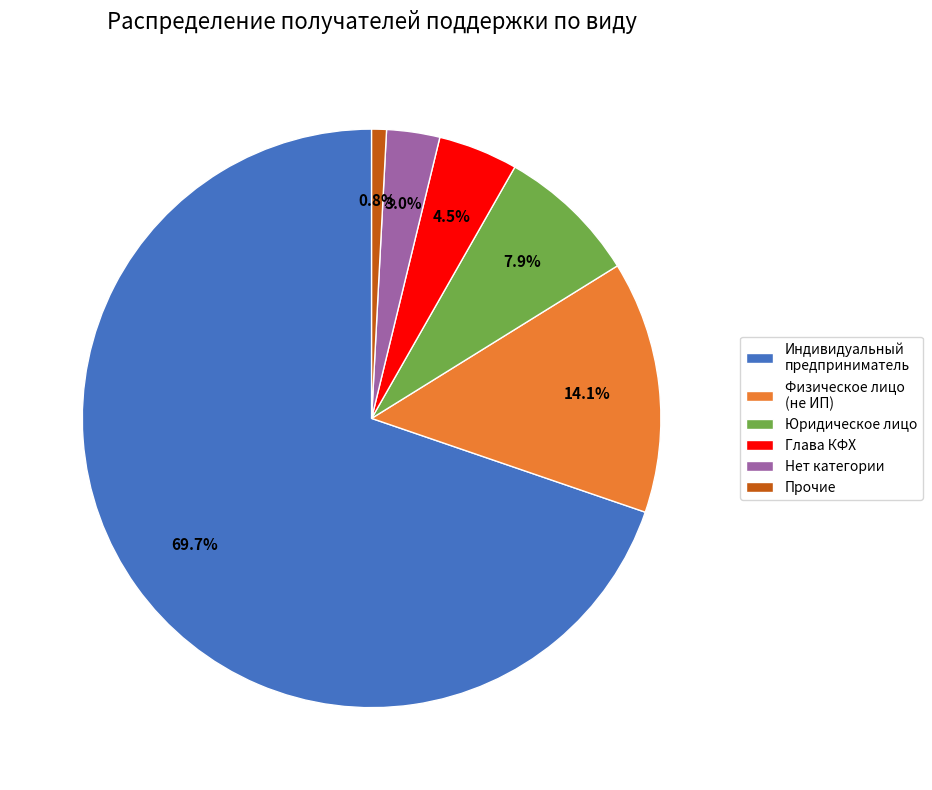

To the nearest percent, what portion does Юридическое лицо represent?

8%